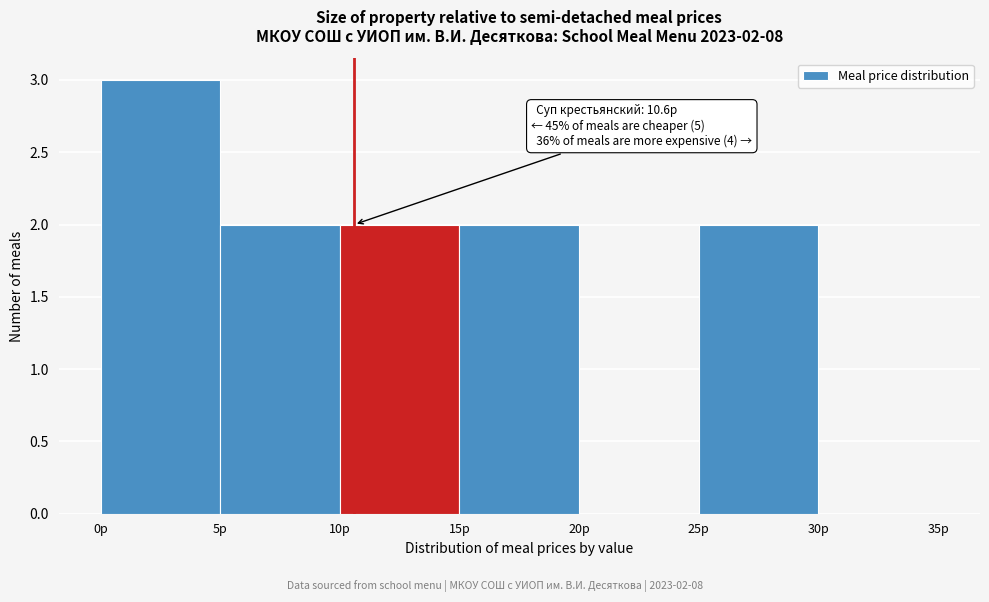

Which range on the x-axis has the tallest bar?

0 to 5